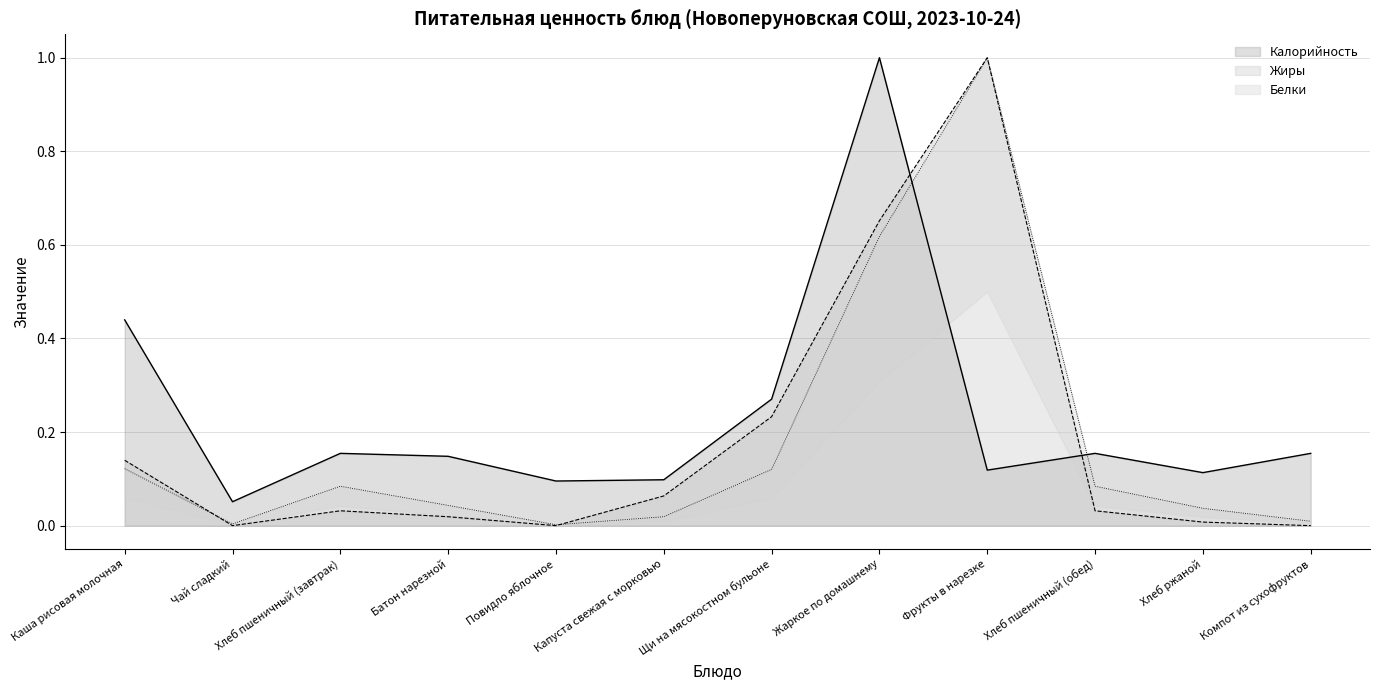

What is the sum of all Жиры values?

2.2